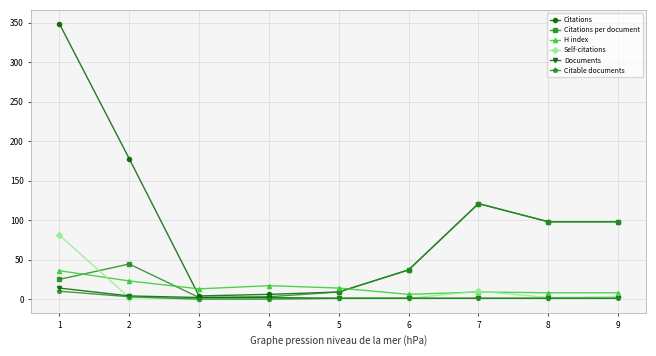

What is the highest value of the Citations series?

349.0